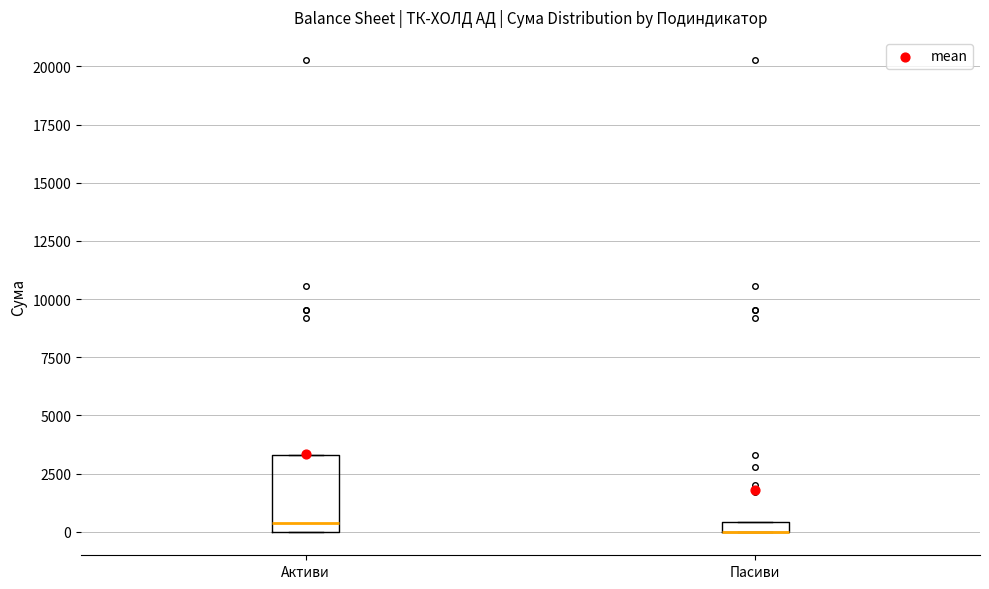

Where is the upper edge of the box for Активи on the y-axis? The values are not printed on the chart, so give them approximately, as read against the axis.

3500